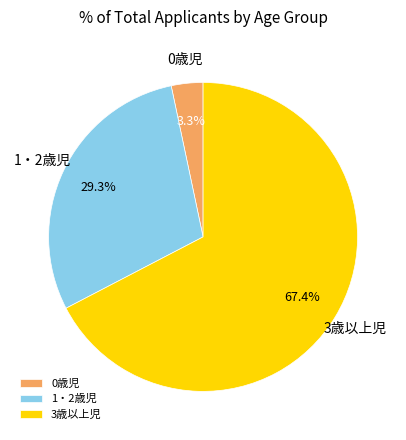

What is the smallest slice in the pie chart?

0歳児